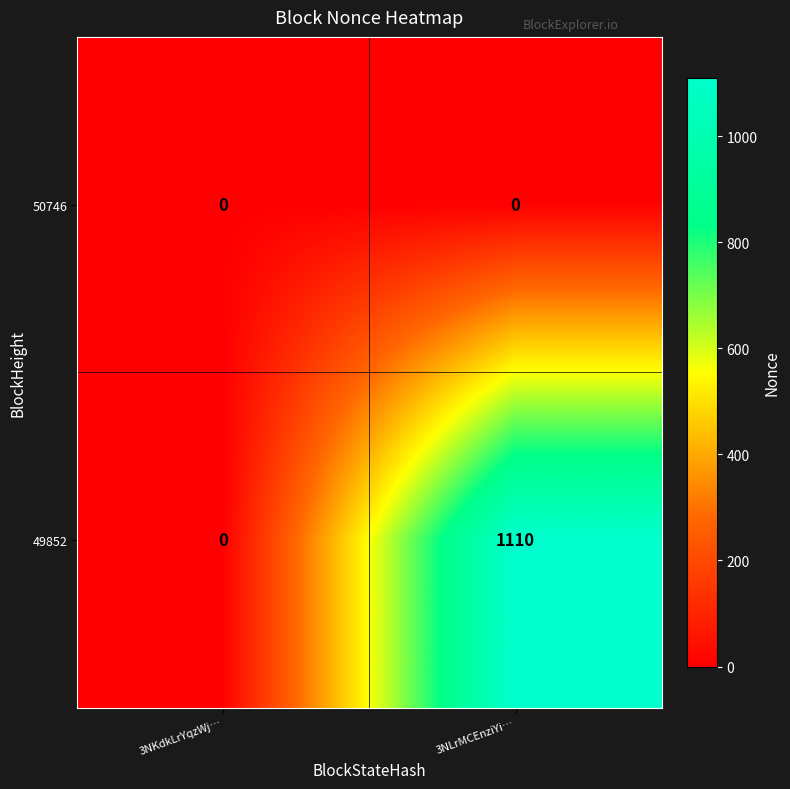

Which series changed the most between 3NKdkLrYqzWj… and 3NLrMCEnziYi…?

49852